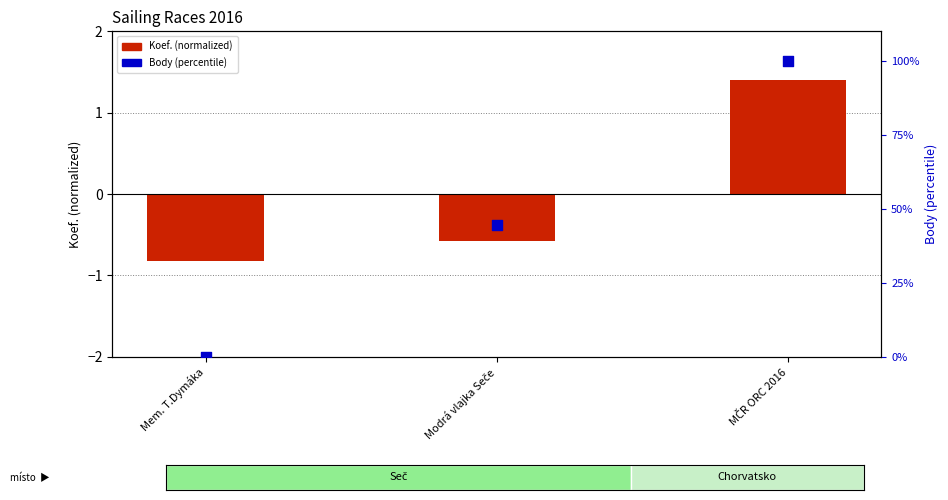

What are all the series names shown in the legend?

Koef. (normalized), Body (percentile)